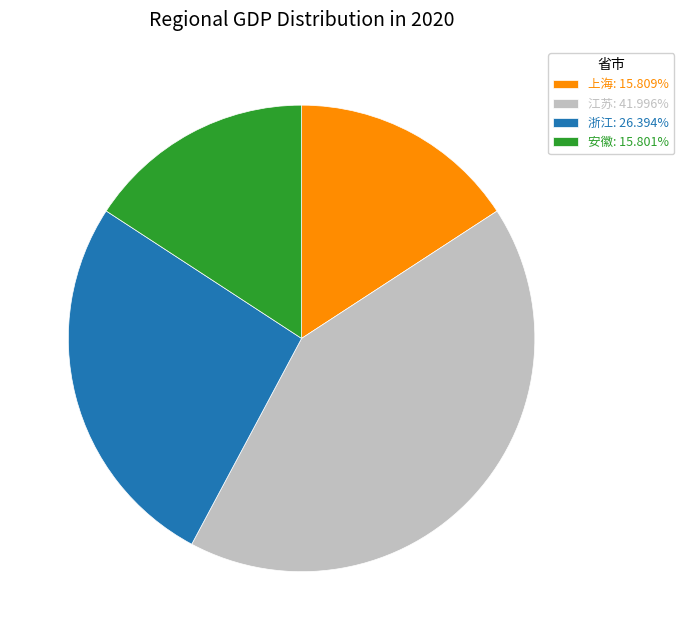

Does any single category account for the majority?

No